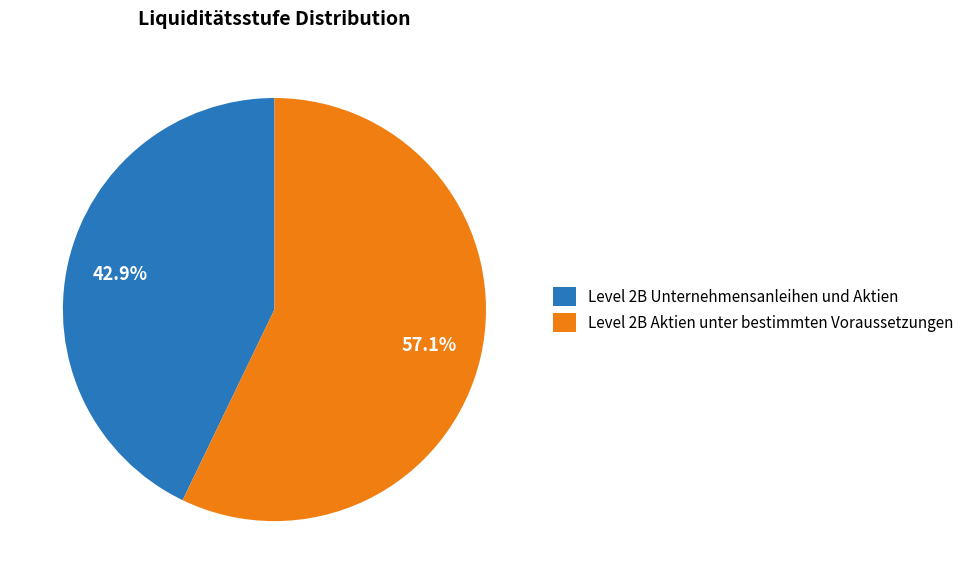

Between Level 2B Unternehmensanleihen und Aktien and Level 2B Aktien unter bestimmten Voraussetzungen, which is larger?

Level 2B Aktien unter bestimmten Voraussetzungen